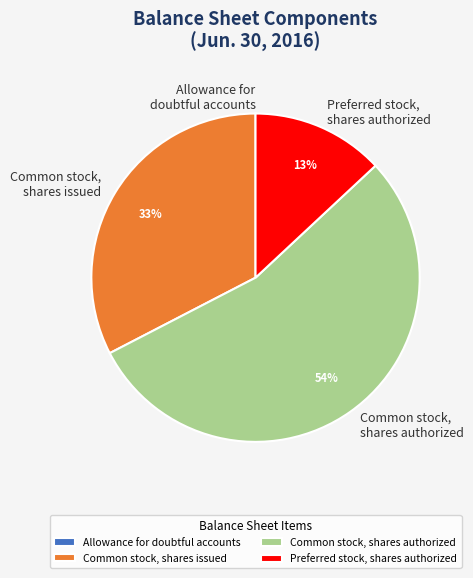

Does Common stock, shares authorized represent more than half of the total?

Yes